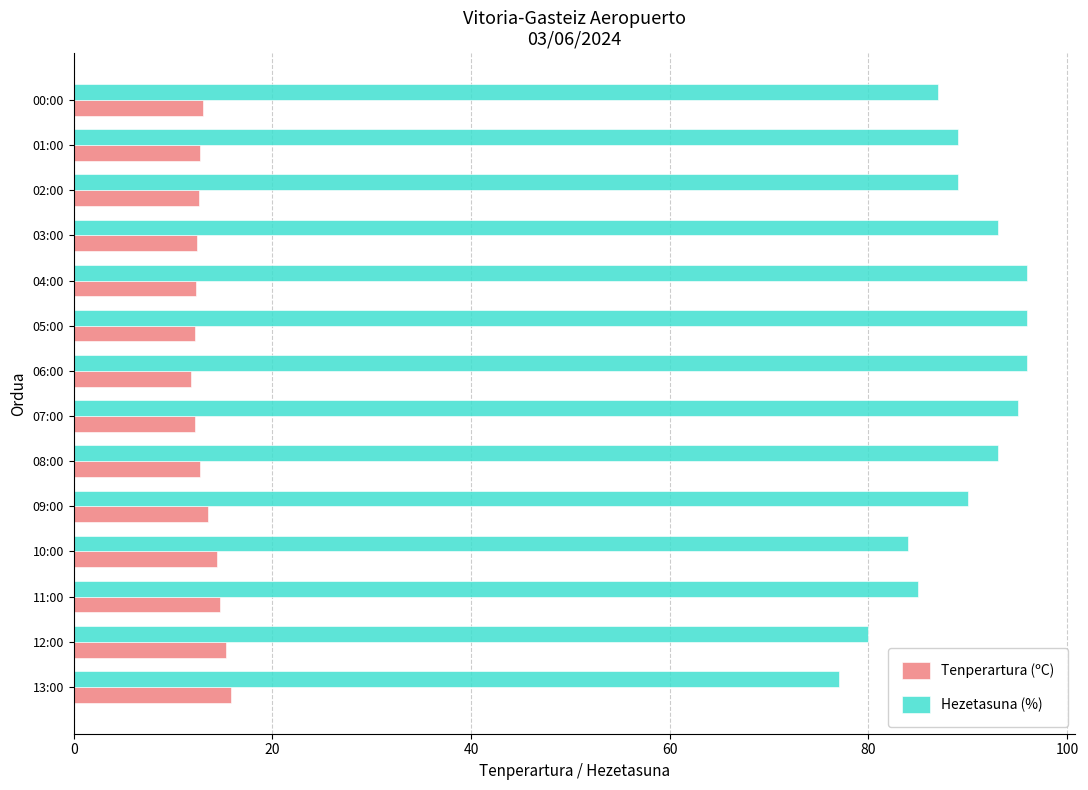

Which series has the largest range (max minus min)?

Hezetasuna (%)